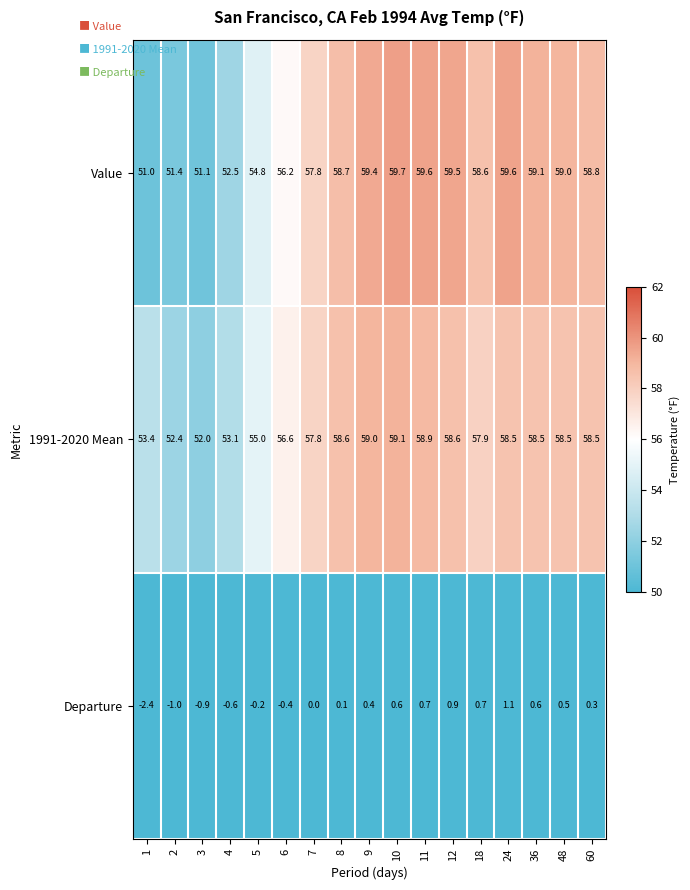

The 1991-2020 Mean series shows 59.1 at 10. True or false?

True